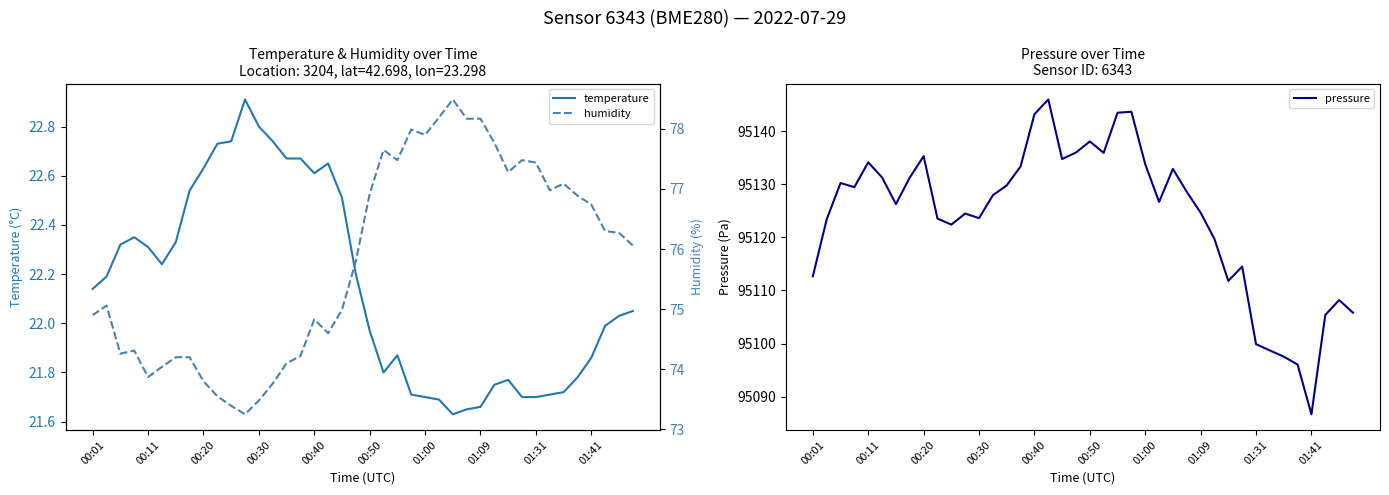

What is the minimum value shown in the chart?

21.6